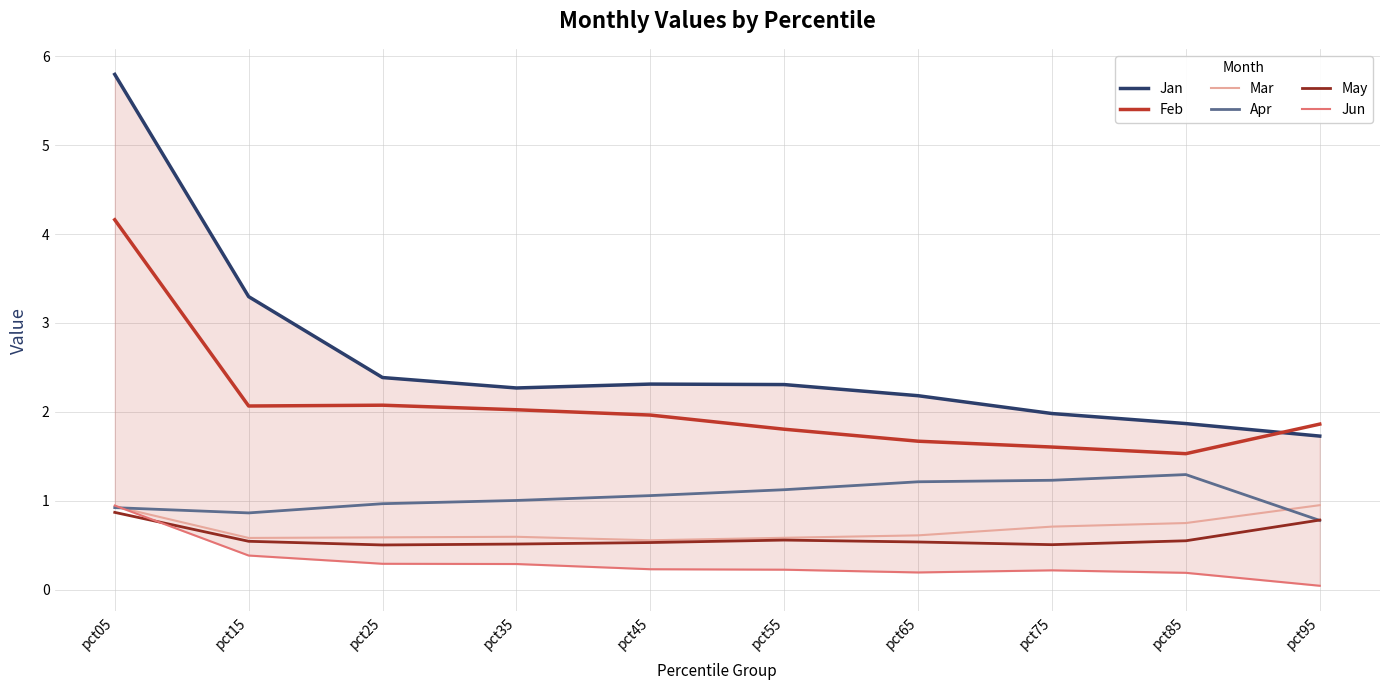

How many lines are shown in the chart?

6